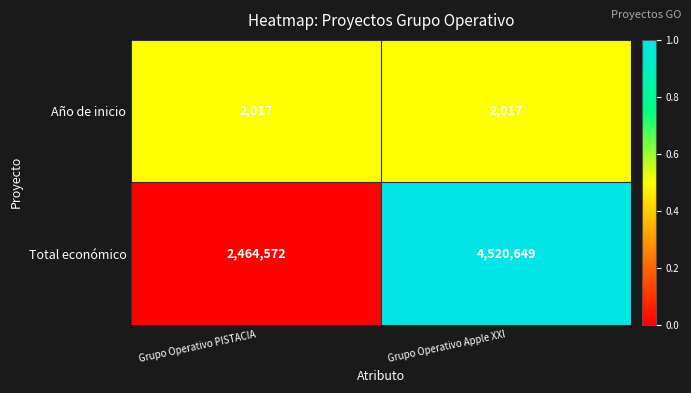

Which series has the largest total across all categories?

Total económico